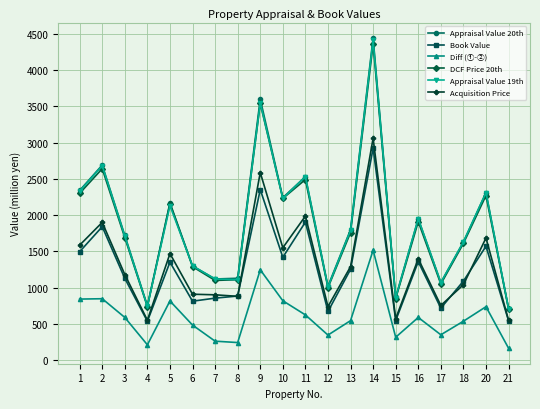

What is the sum of the Appraisal Value 19th values at 16 and 5?

4080